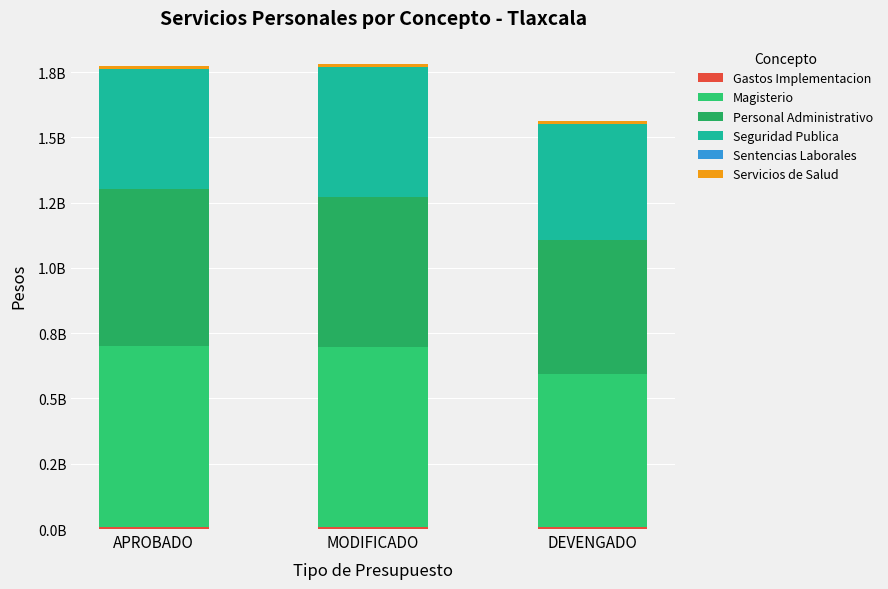

What value does the Gastos Implementacion series have at DEVENGADO?

7697941.4